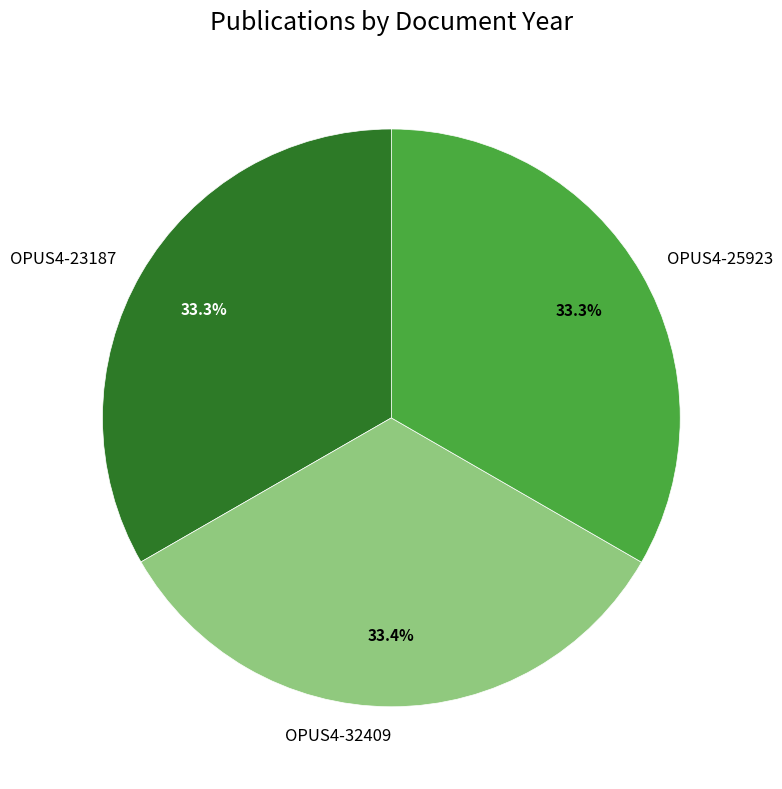

Does any single category account for the majority?

No